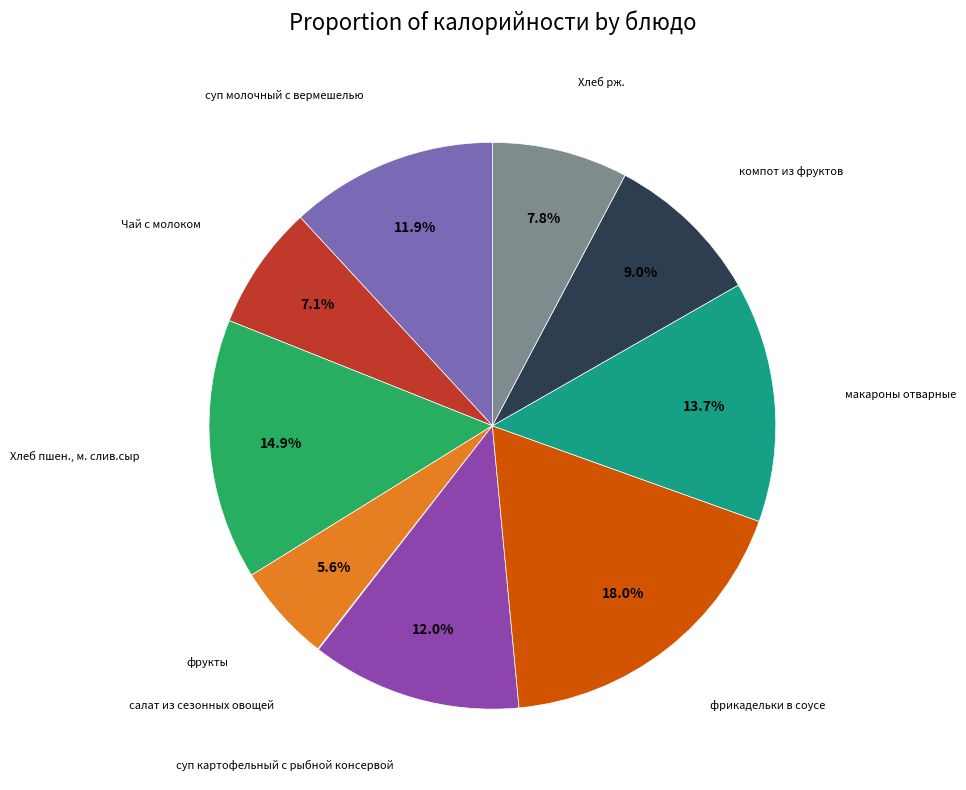

Is there a majority slice in this chart?

No